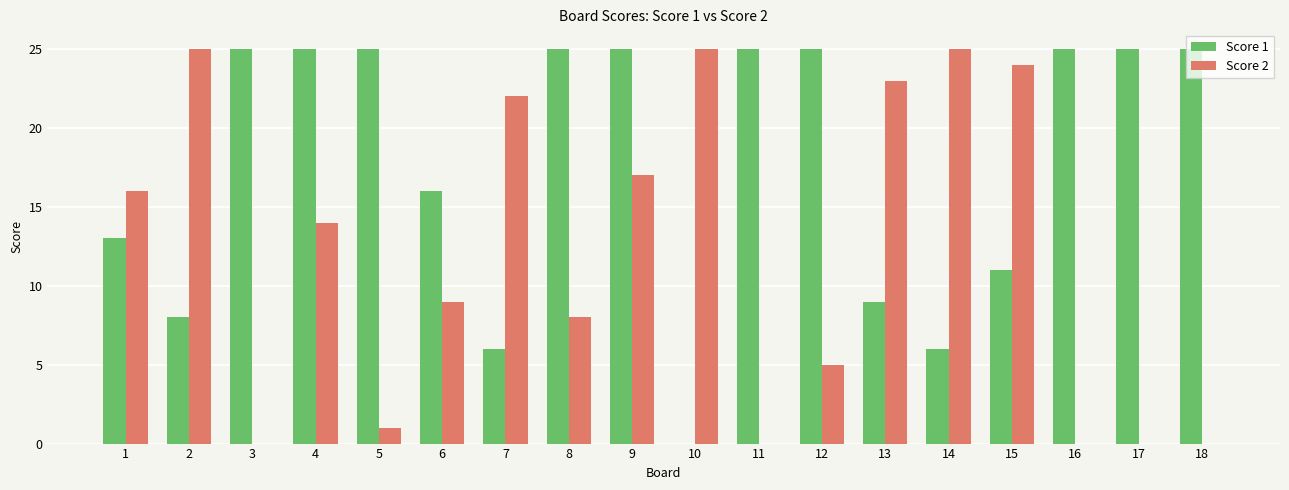

The Score 1 series shows 11 at 12. True or false?

False